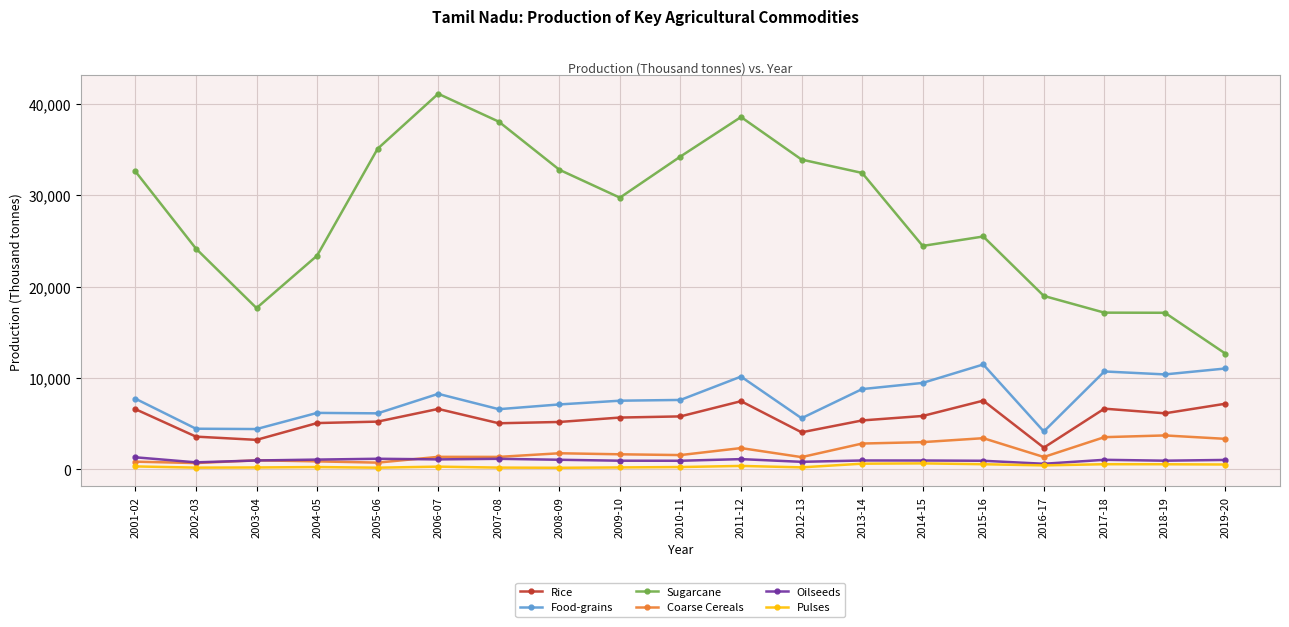

At how many categories does at least one series exceed 2861?

19